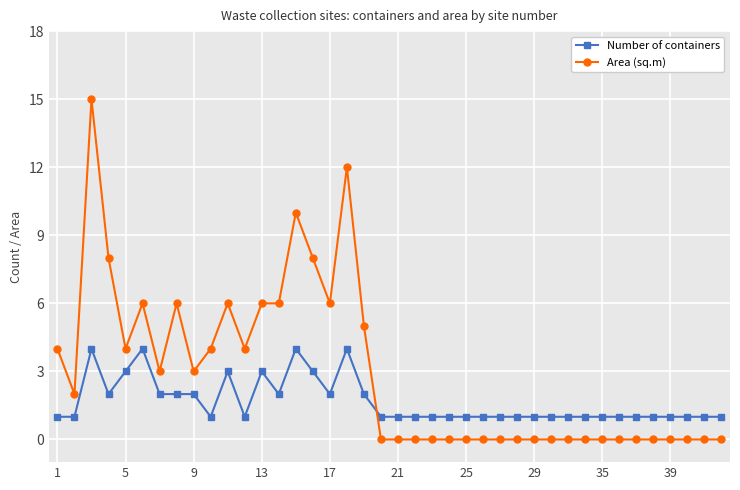

Which series has the largest range (max minus min)?

Area (sq.m)